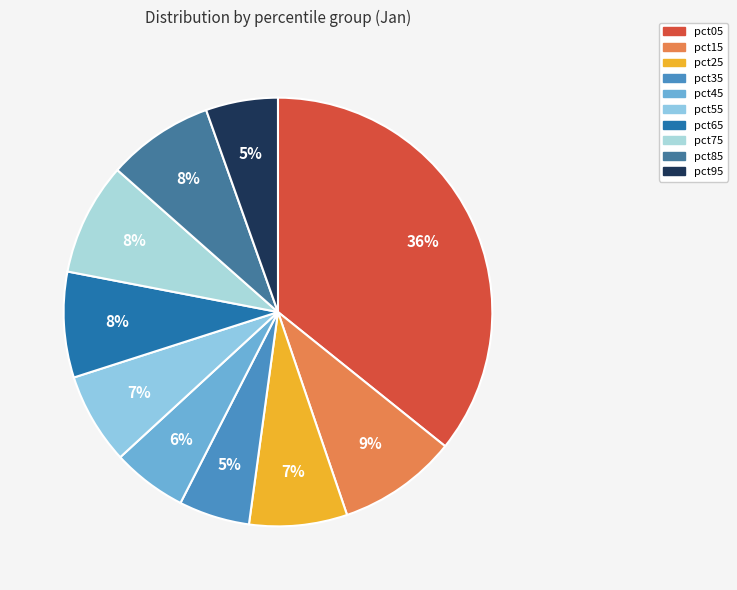

Does pct35 account for over 50% of the chart?

No